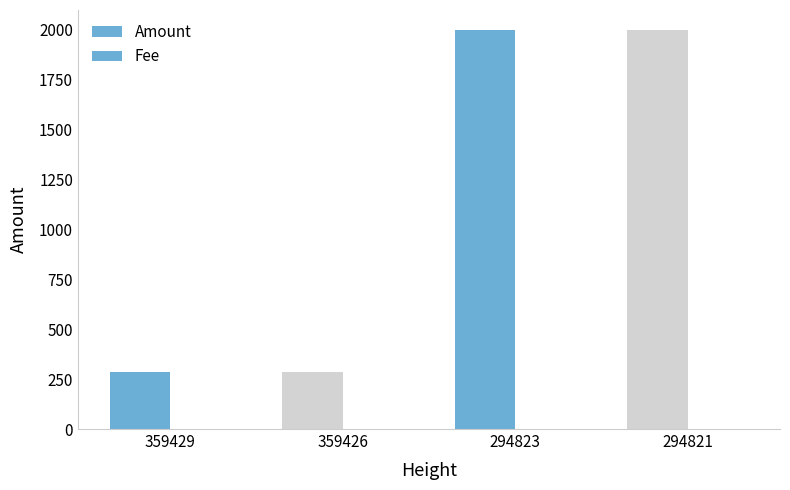

How many bars are there in total?

8